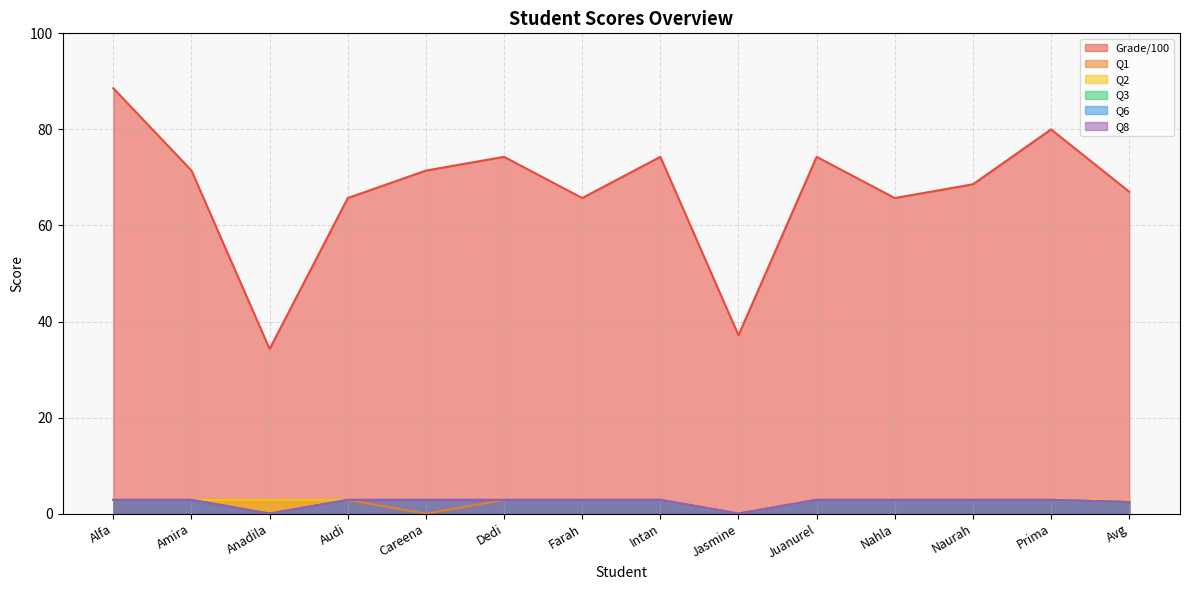

True or false: Q6 and Q1 cross at least once.

False